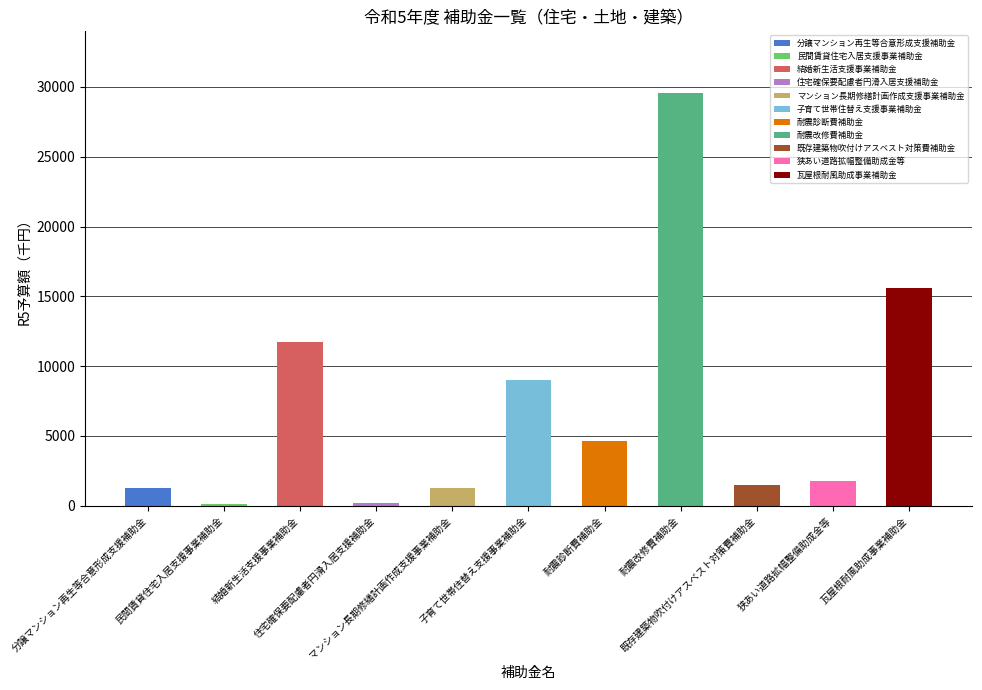

The value at 住宅確保要配慮者円滑入居支援補助金 is 180. True or false?

True